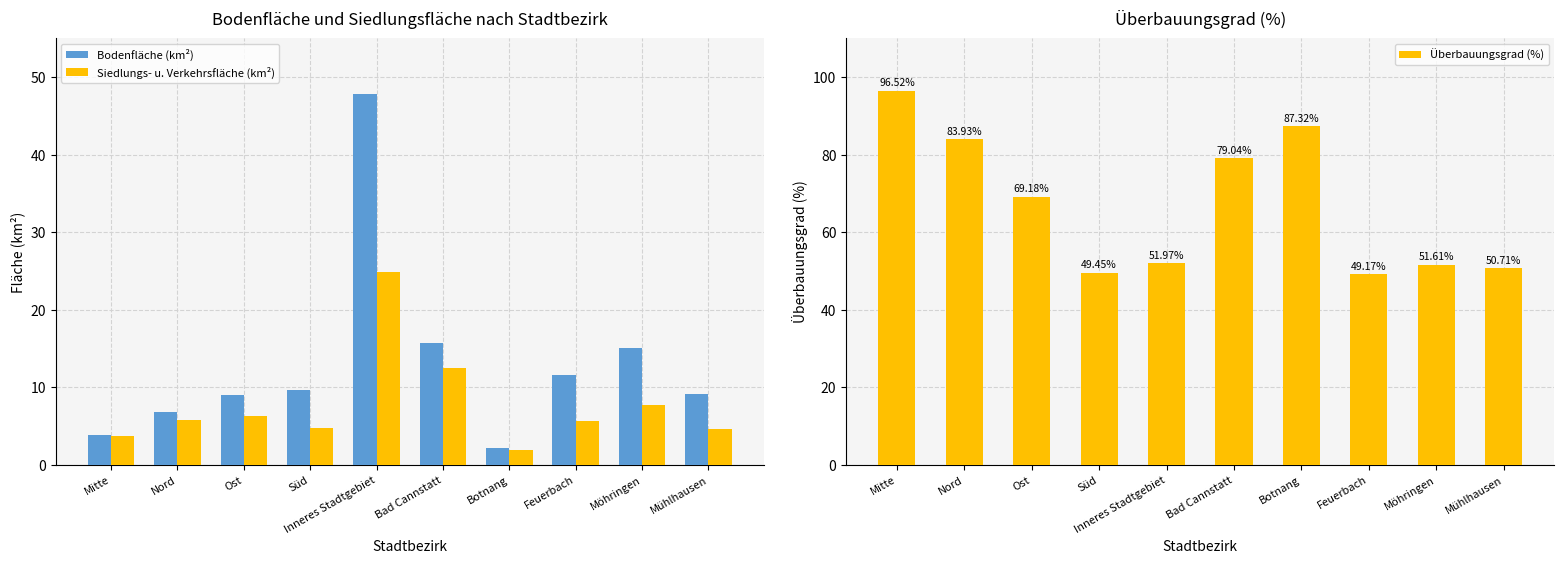

What is the maximum value for Überbauungsgrad (%)?

96.5